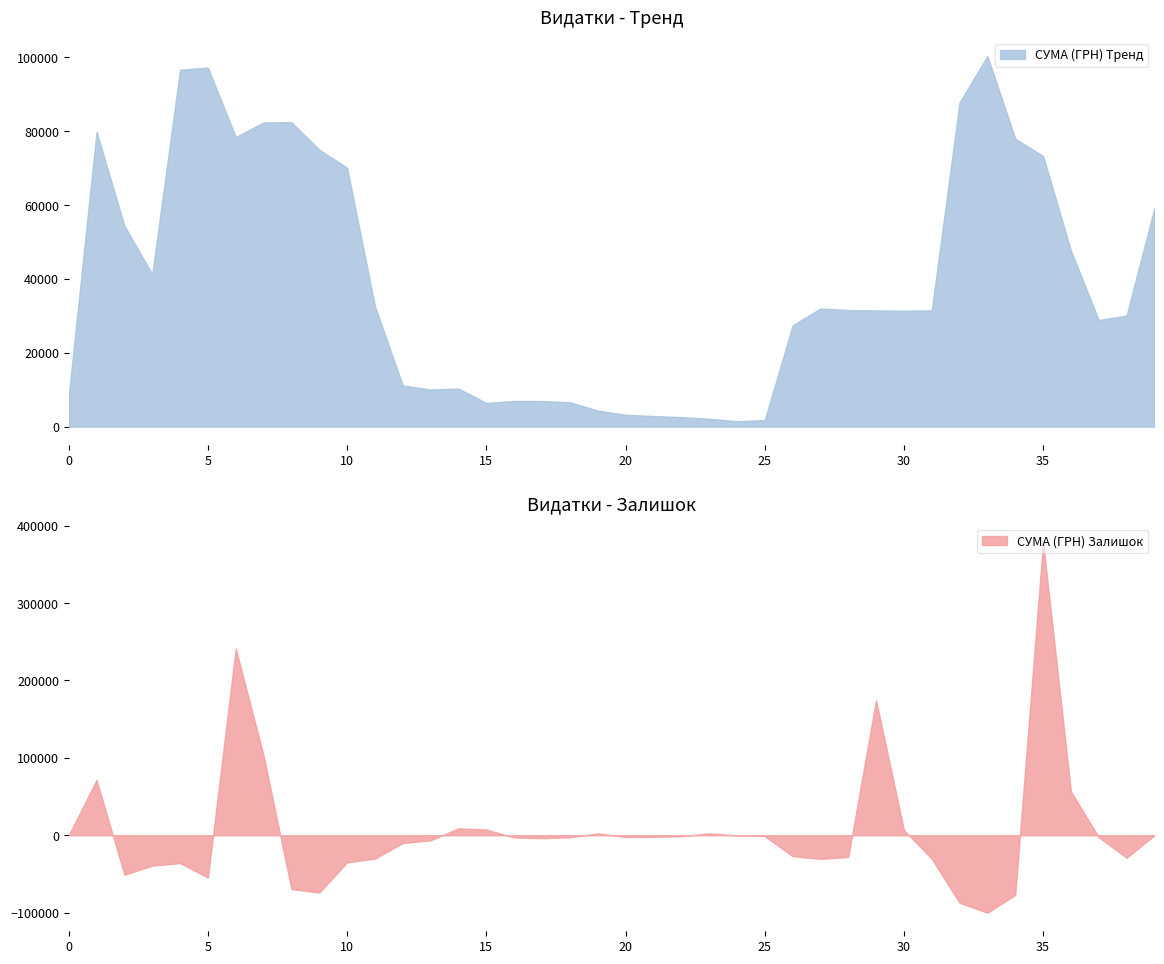

What is the highest value of the СУМА (ГРН) Тренд series?

100379.9